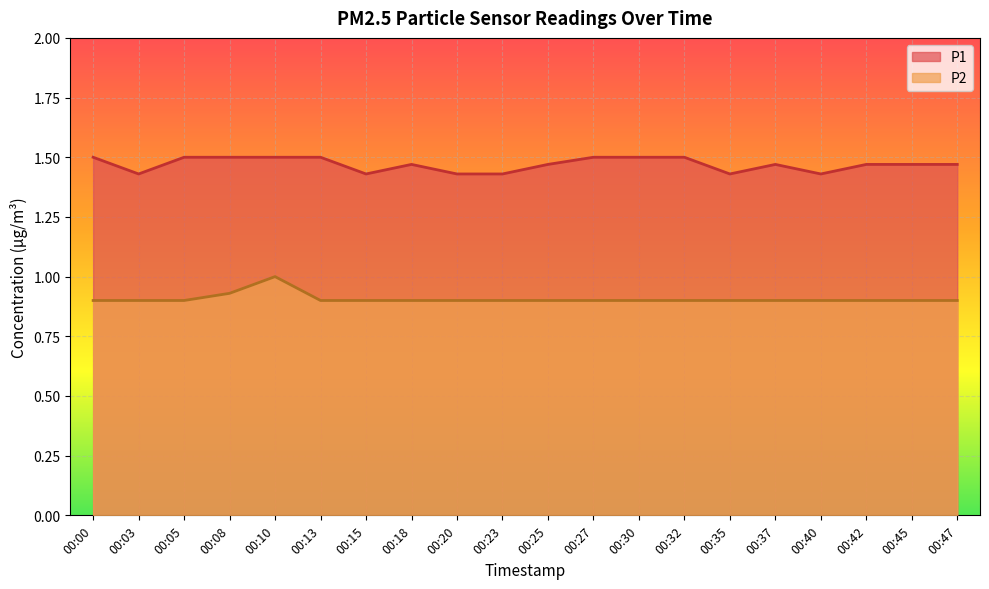

True or false: P2 and P1 intersect in this chart.

False